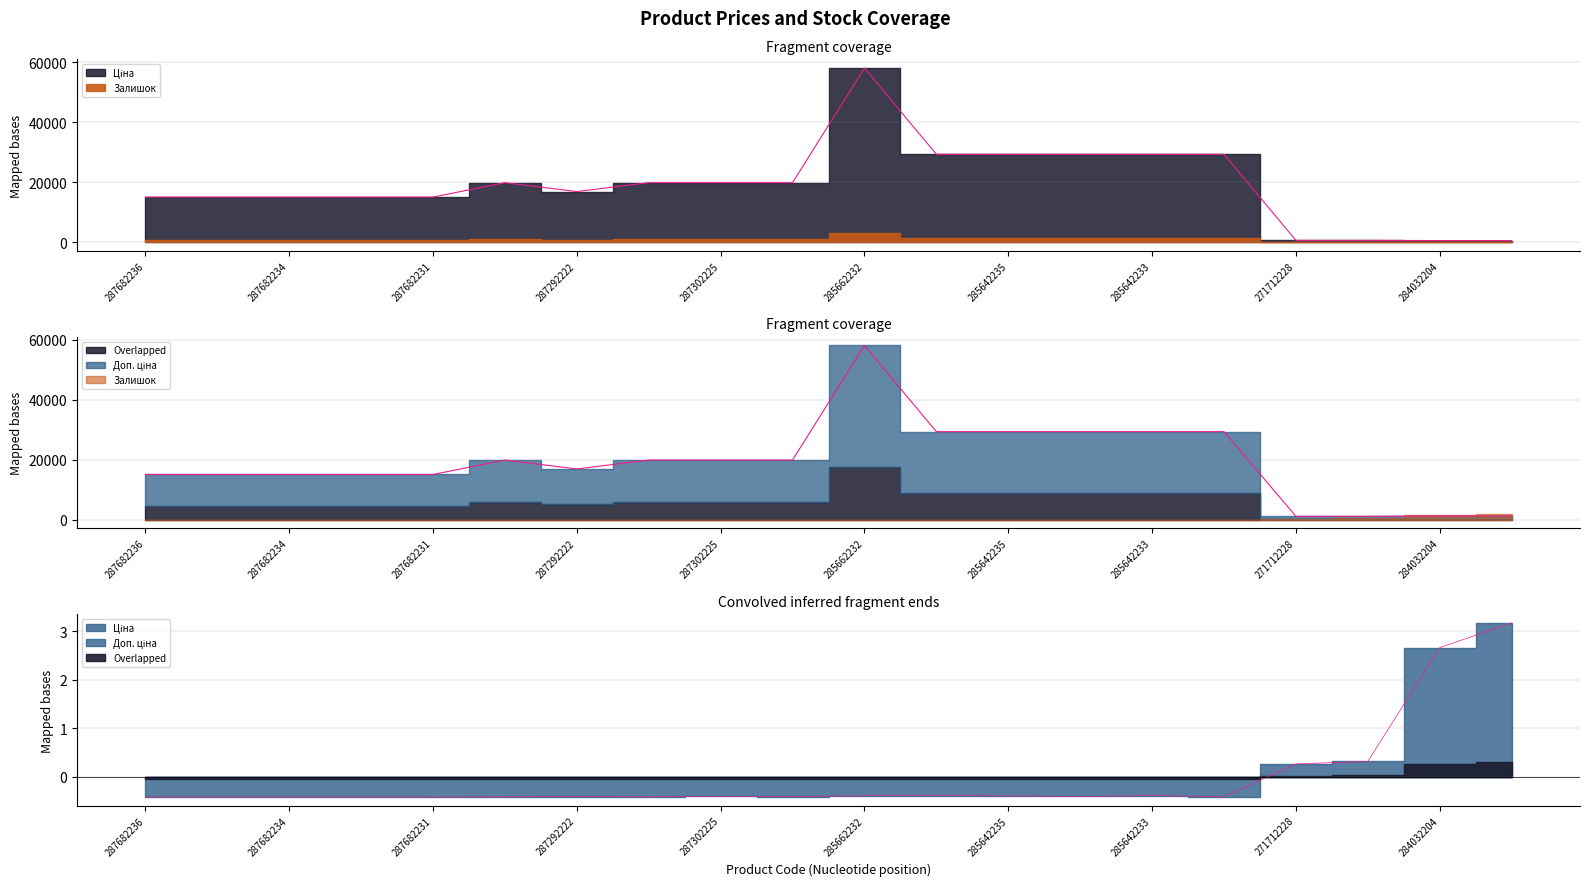

At 285642235, list the series in order from largest to smallest.

Ціна, Доп. ціна, Залишок